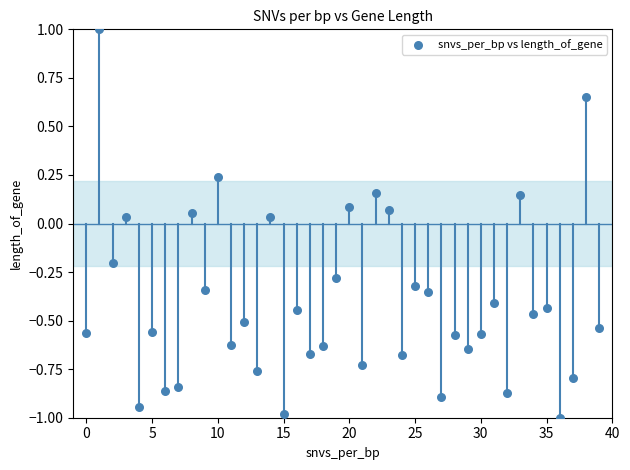

Count the number of points in this scatter plot.

40